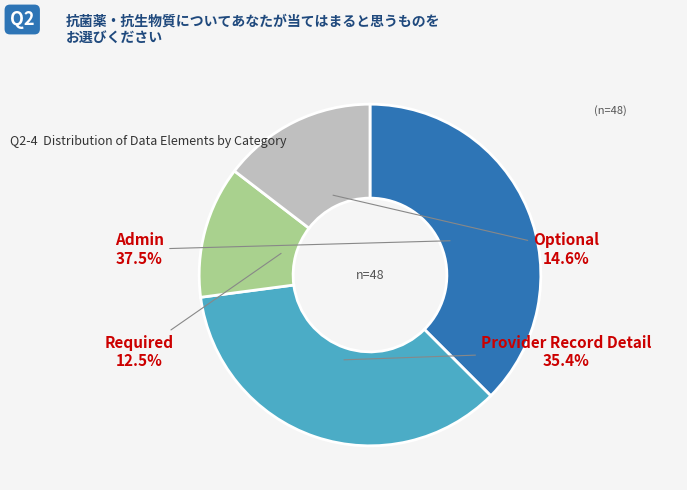

Is there any slice that represents more than half of the pie?

No